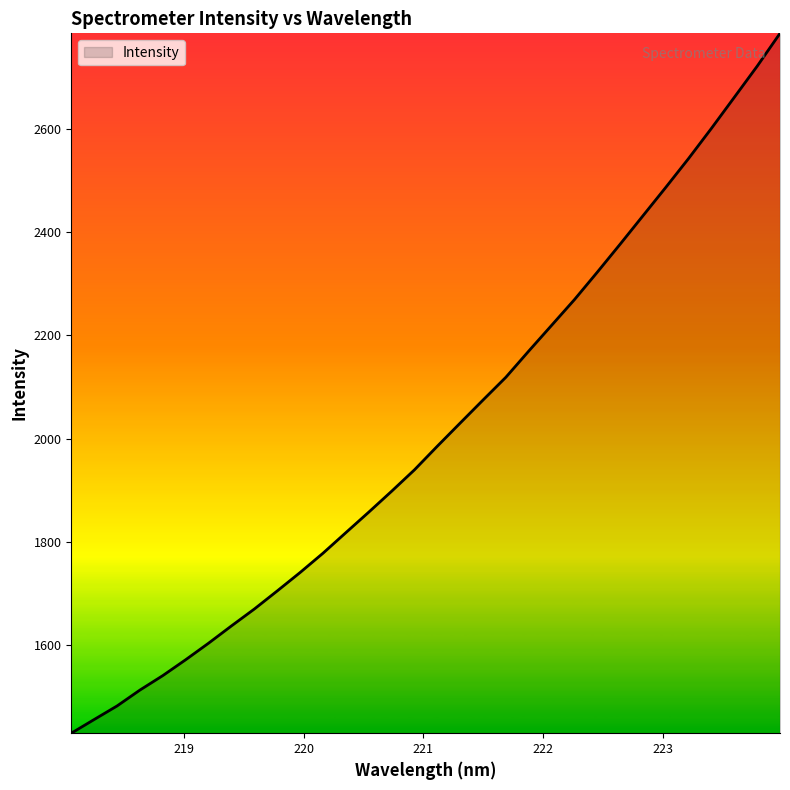

Reading left to right, extract all data points from this chart.

1429.5	1456.0	1482.3	1513.1	1541.1	1571.9	1603.9	1637.3	1670.0	1705.0	1740.7	1778.0	1817.8	1857.5	1897.9	1939.5	1985.2	2030.0	2074.6	2118.7	2169.4	2219.2	2269.1	2322.2	2376.4	2431.5	2486.5	2542.5	2600.8	2660.8	2721.0	2784.6